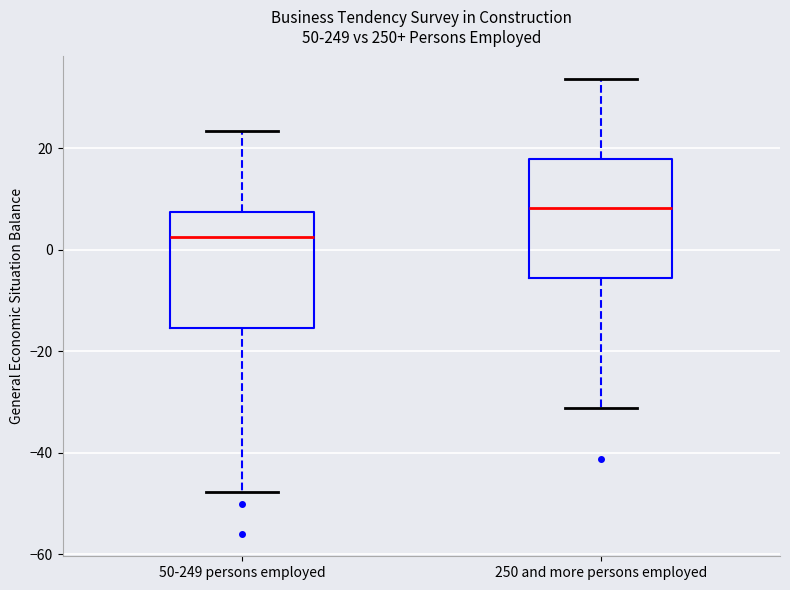

Which box's median line is the highest?

250 and more persons employed